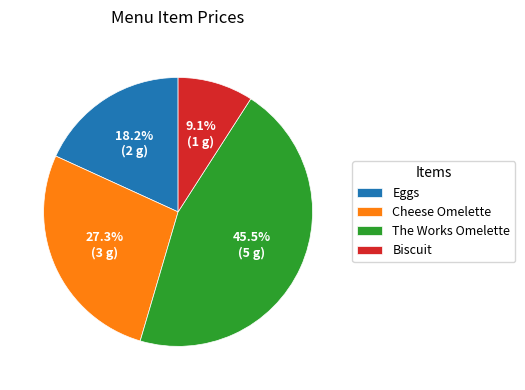

The Cheese Omelette slice represents 27% of the pie. True or false?

True